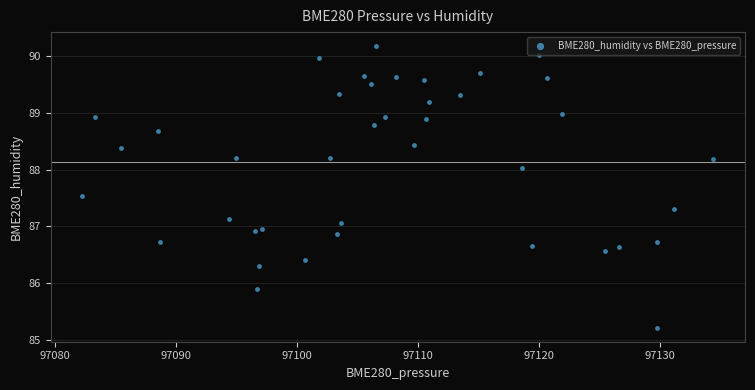

What is the range of X values (max minus min)?

52.1